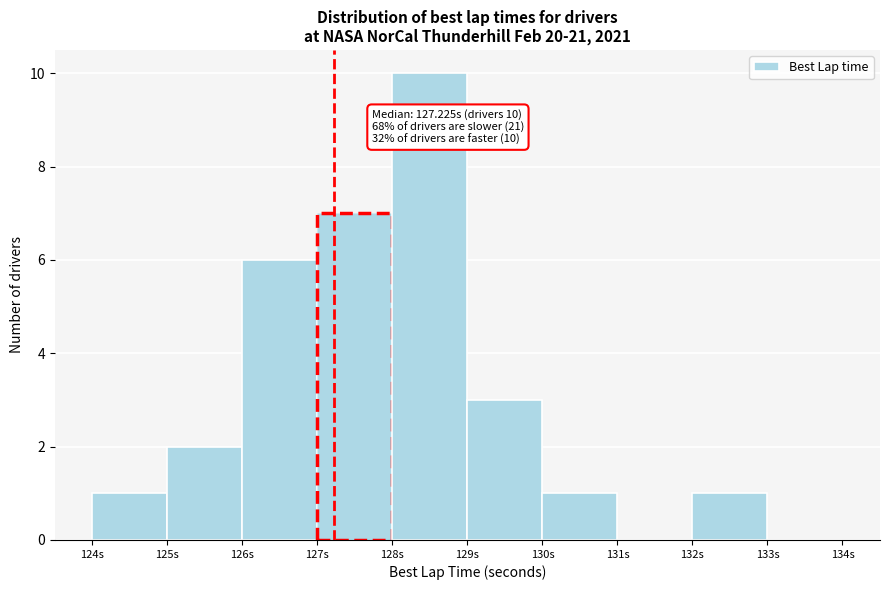

Which range on the x-axis has the tallest bar?

128 to 129